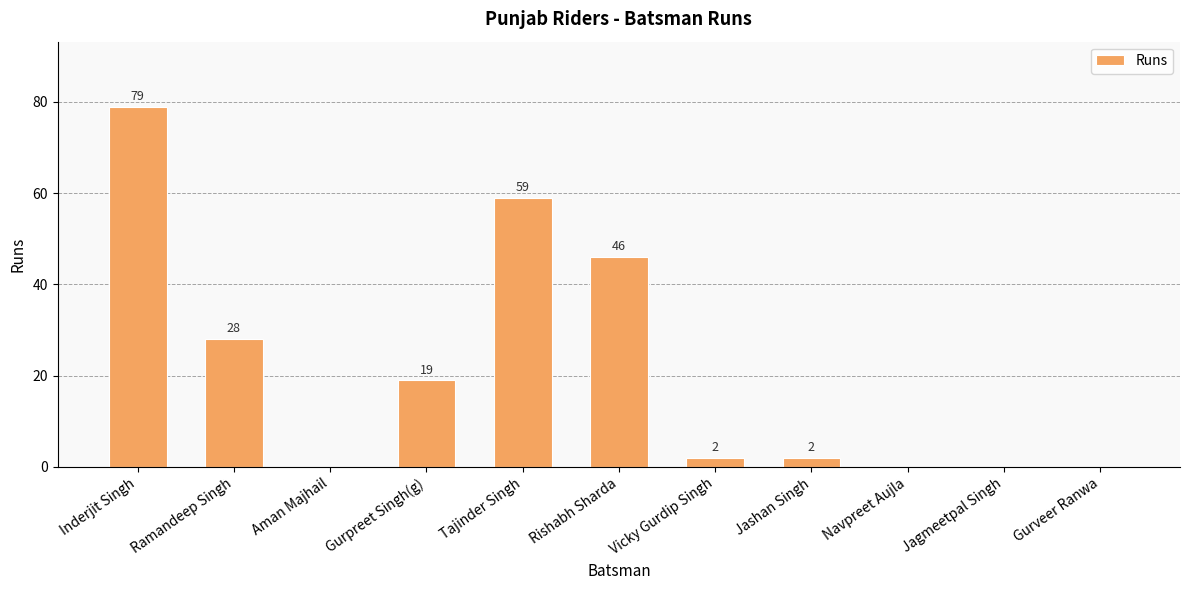

Does the chart contain stacked bars?

No